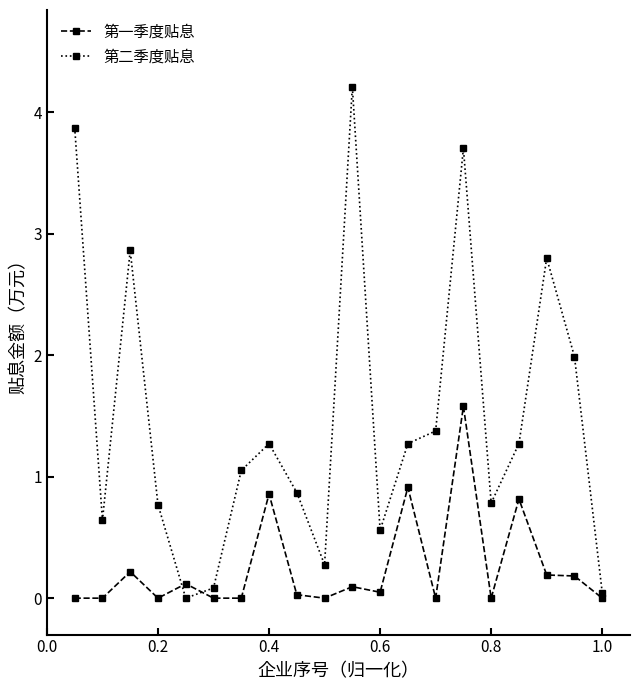

Which series has the widest spread of values?

第二季度贴息